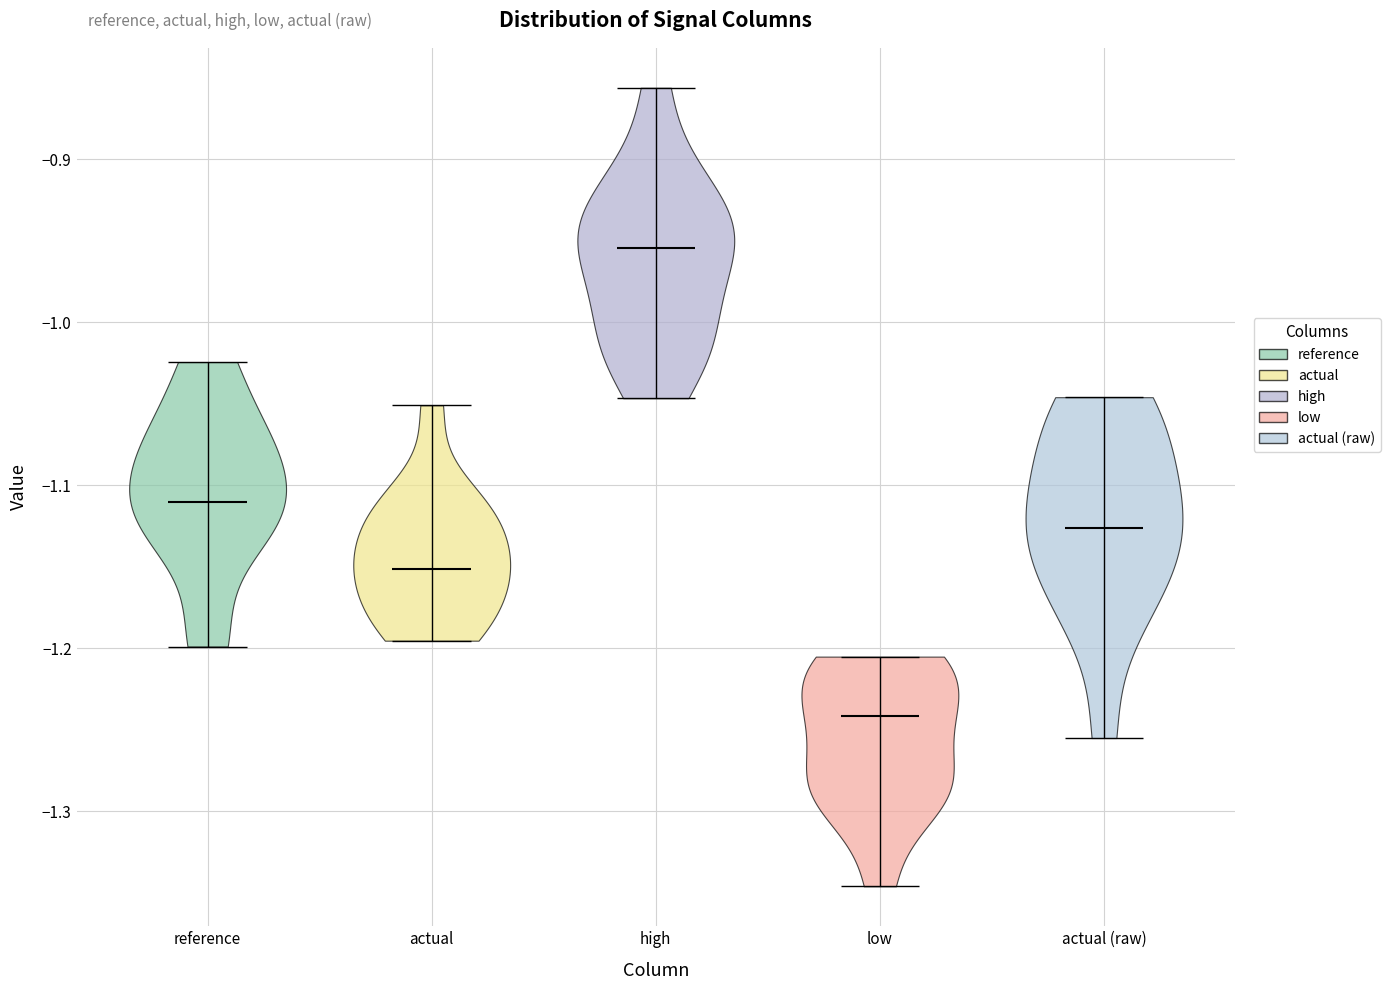

Reading left to right, read every violin against the y-axis: where its median line is, and the lowest and highest points it reaches. The values are not printed on the chart, so give them approximately, as read against the axis.

reference: median line -1.11, lowest point -1.20, highest point -1.02
actual: median line -1.15, lowest point -1.20, highest point -1.05
high: median line -0.95, lowest point -1.05, highest point -0.86
low: median line -1.24, lowest point -1.35, highest point -1.21
actual (raw): median line -1.13, lowest point -1.26, highest point -1.05